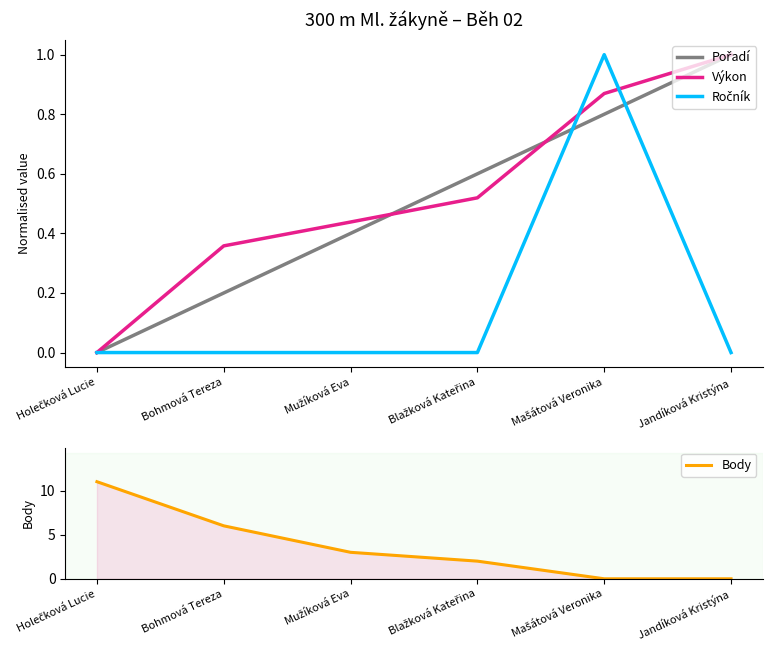

How many lines are shown in the chart?

4